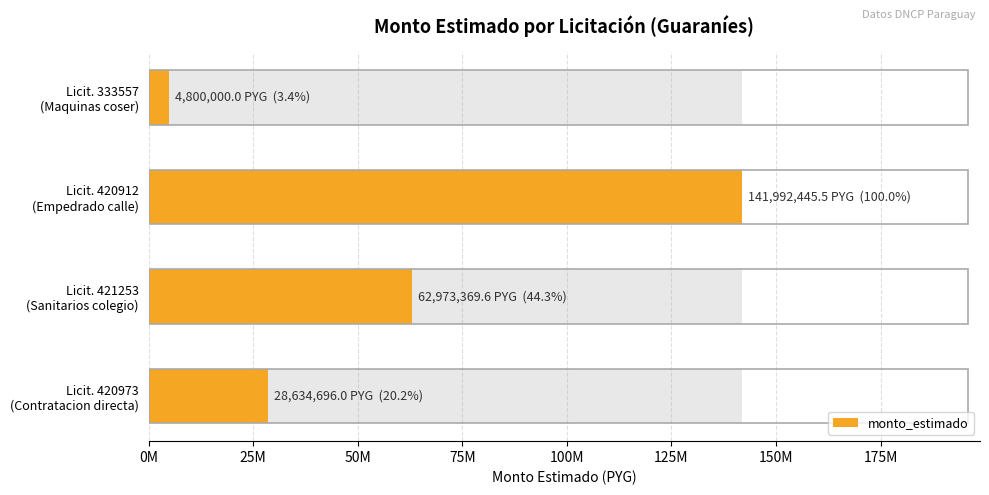

Reading left to right, list all the values displayed in this chart.

4800000.0	141992445.5	62973369.6	28634696.0